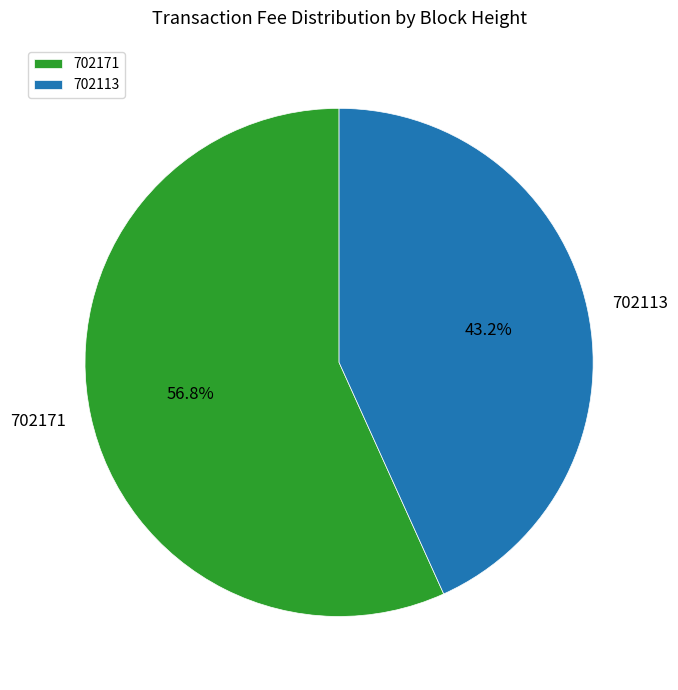

Does 702171 account for over 50% of the chart?

Yes